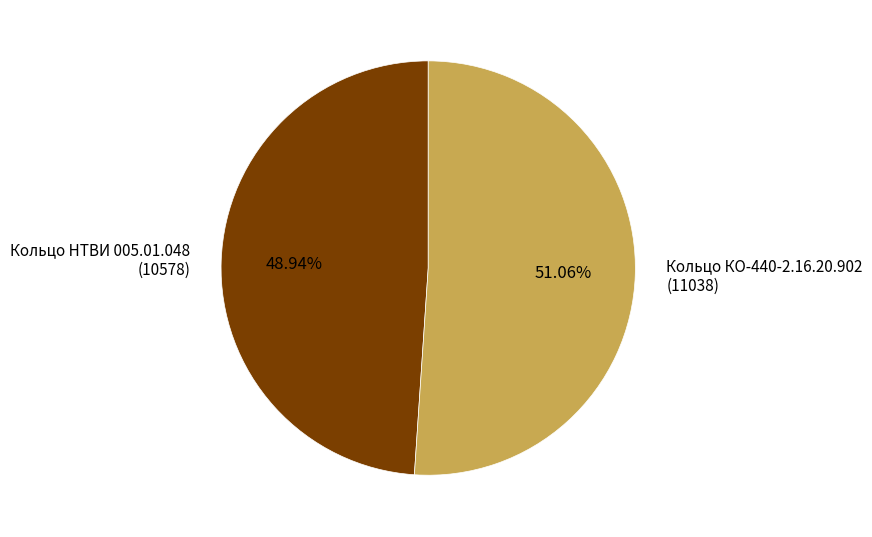

Which has a higher value, Кольцо НТВИ 005.01.048 or Кольцо КО-440-2.16.20.902?

Кольцо КО-440-2.16.20.902